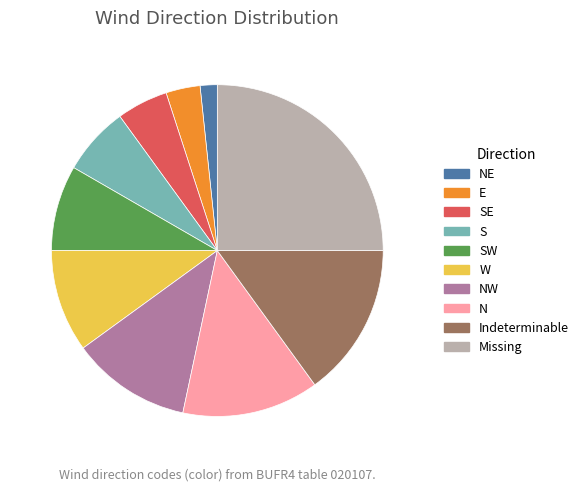

Is N the majority of the pie?

No